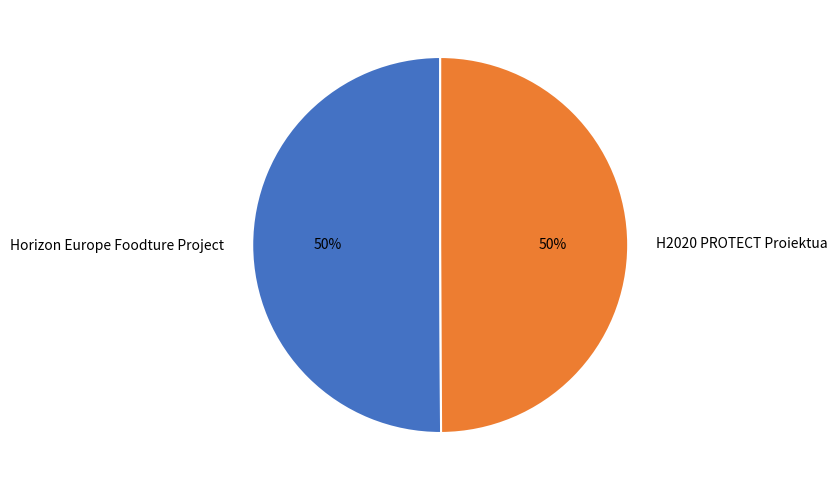

Approximately how many times larger is the value at H2020 PROTECT Proiektua compared to Horizon Europe Foodture Project?

1.0